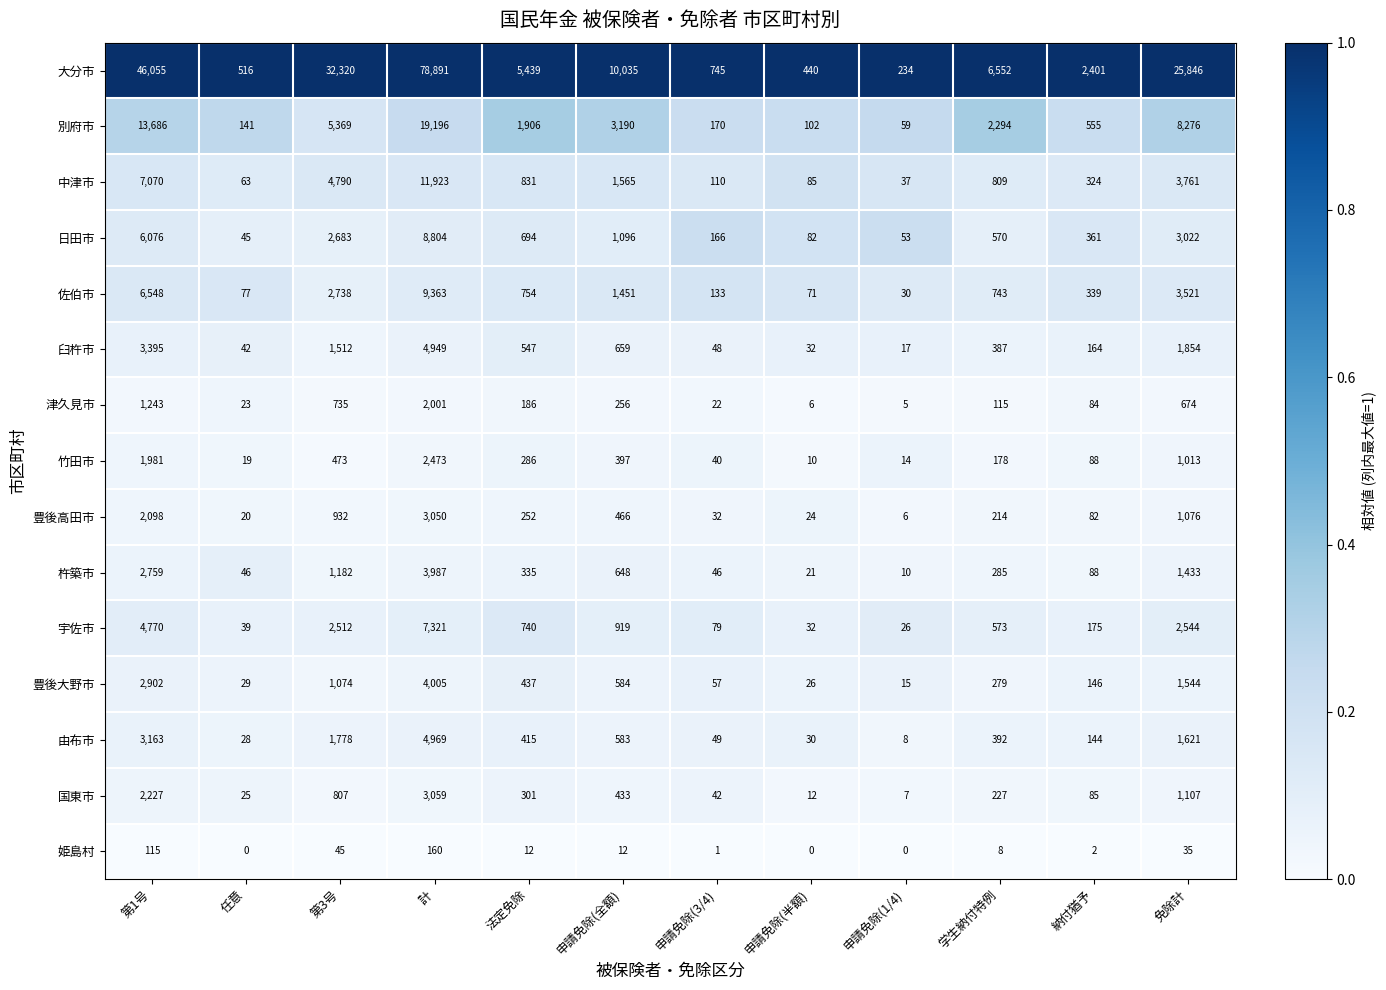

What is the highest value of the 日田市 series?

8804